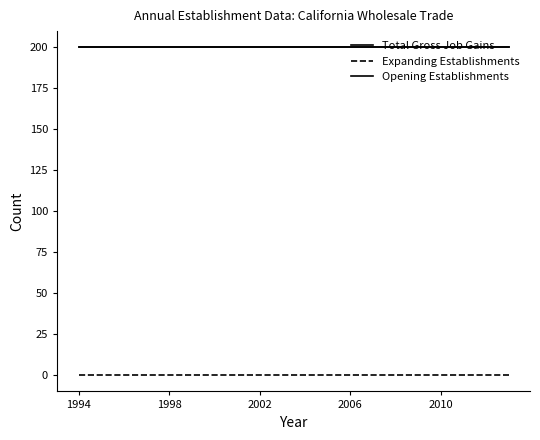

Does the chart have visible grid lines?

No